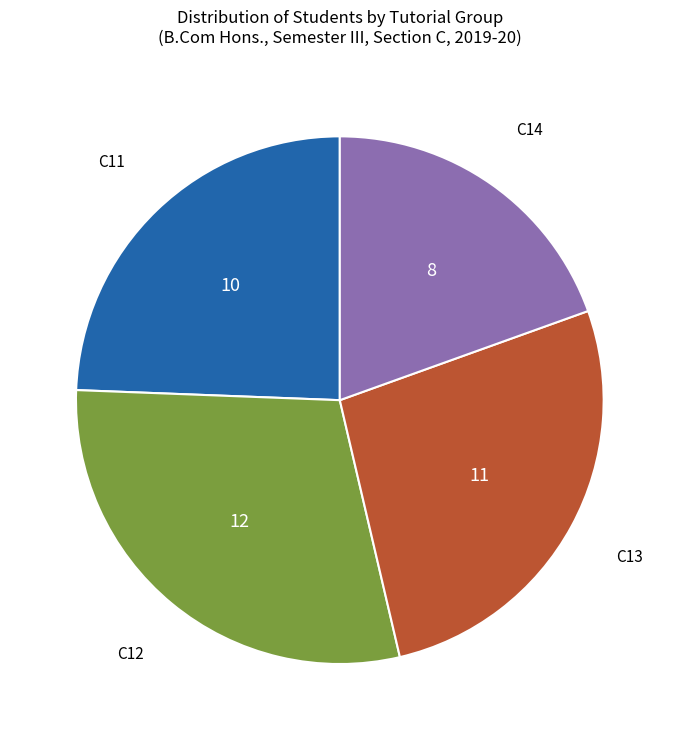

Does any single category account for the majority?

No